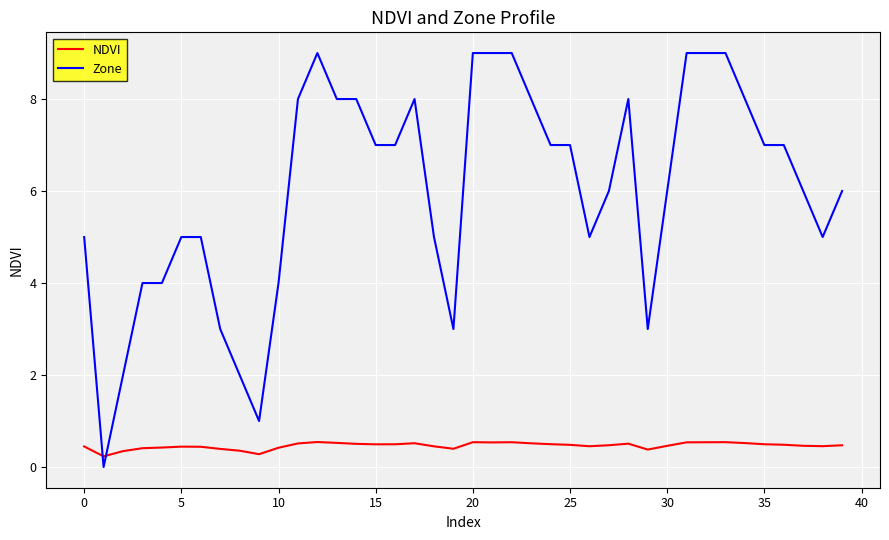

After their last crossing, which series has the higher values: NDVI or Zone?

Zone